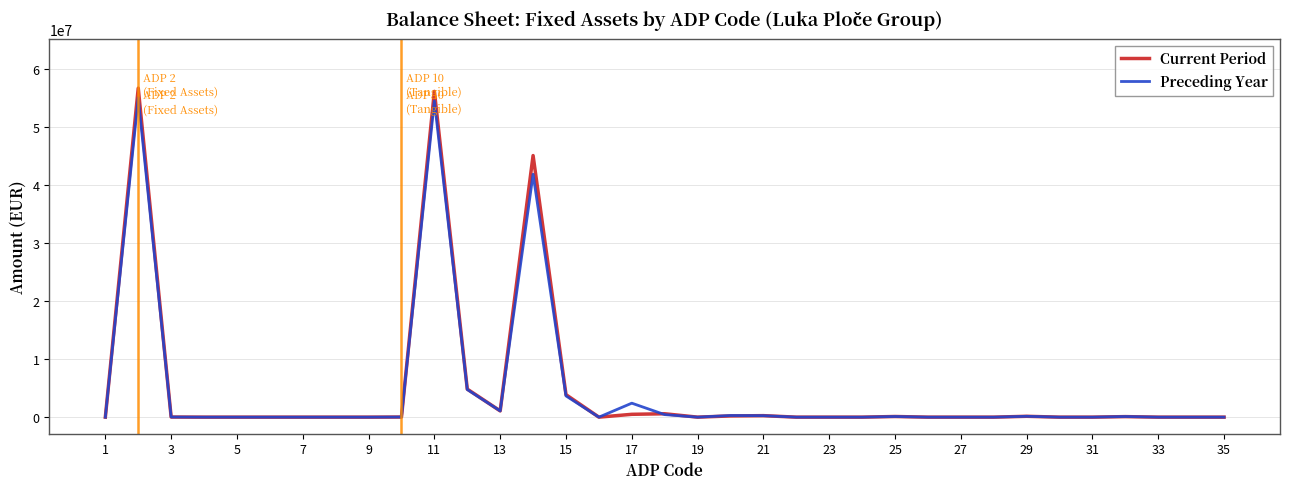

Which series has the largest range (max minus min)?

Current Period